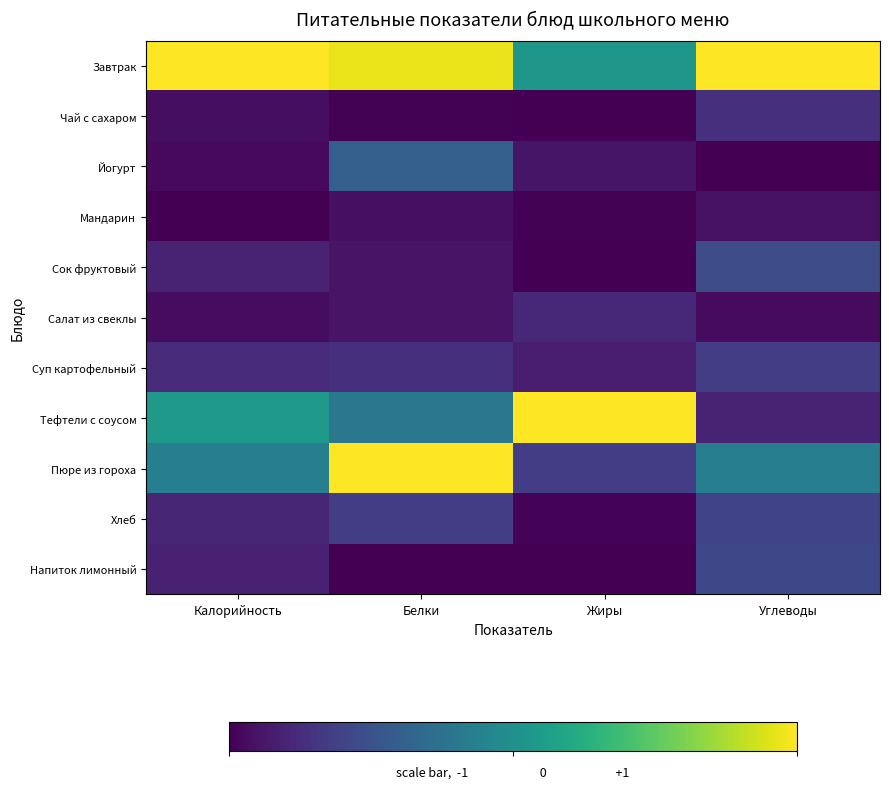

Between Калорийность and Углеводы, which is larger?

Калорийность